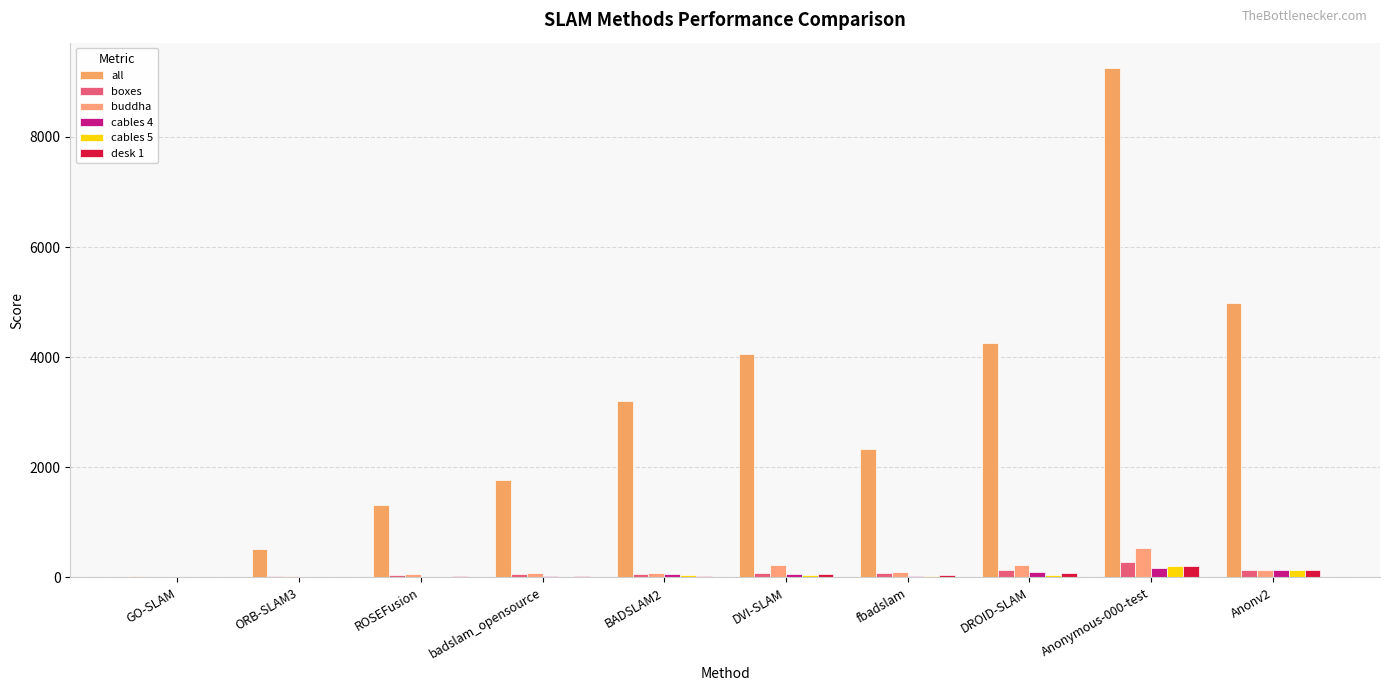

Which series has the widest spread of values?

all